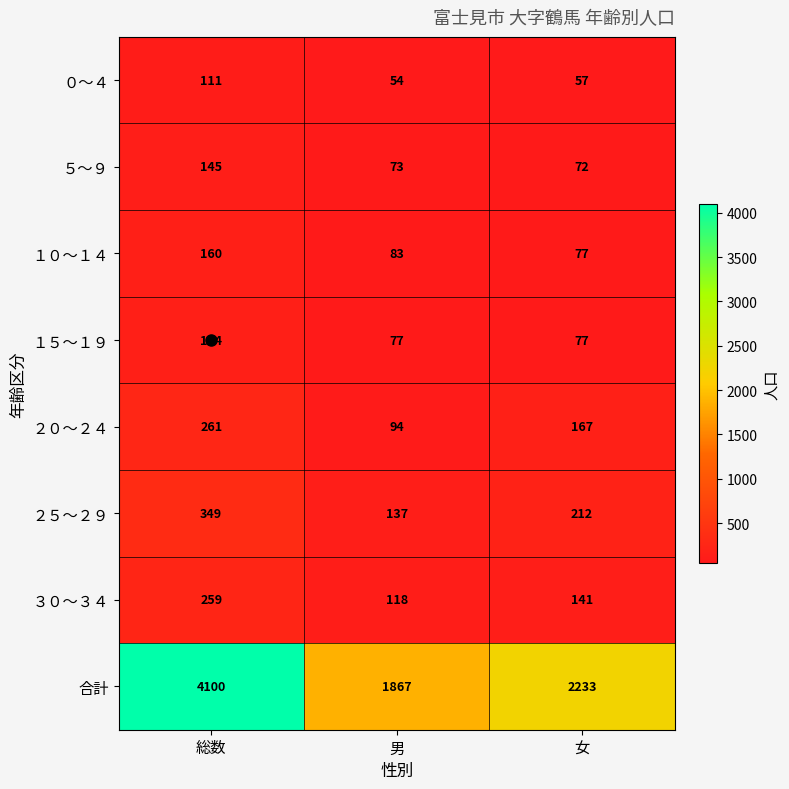

Which series has the largest total across all categories?

合計